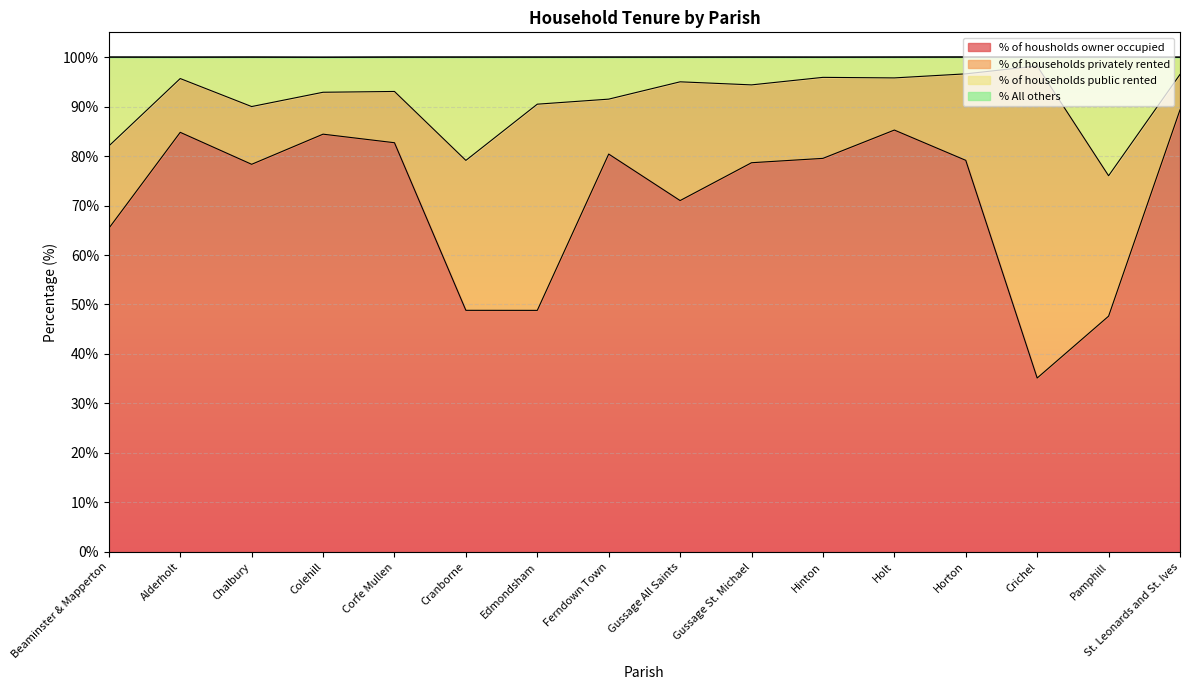

What is the total value across all series at Ferndown Town?

100.0